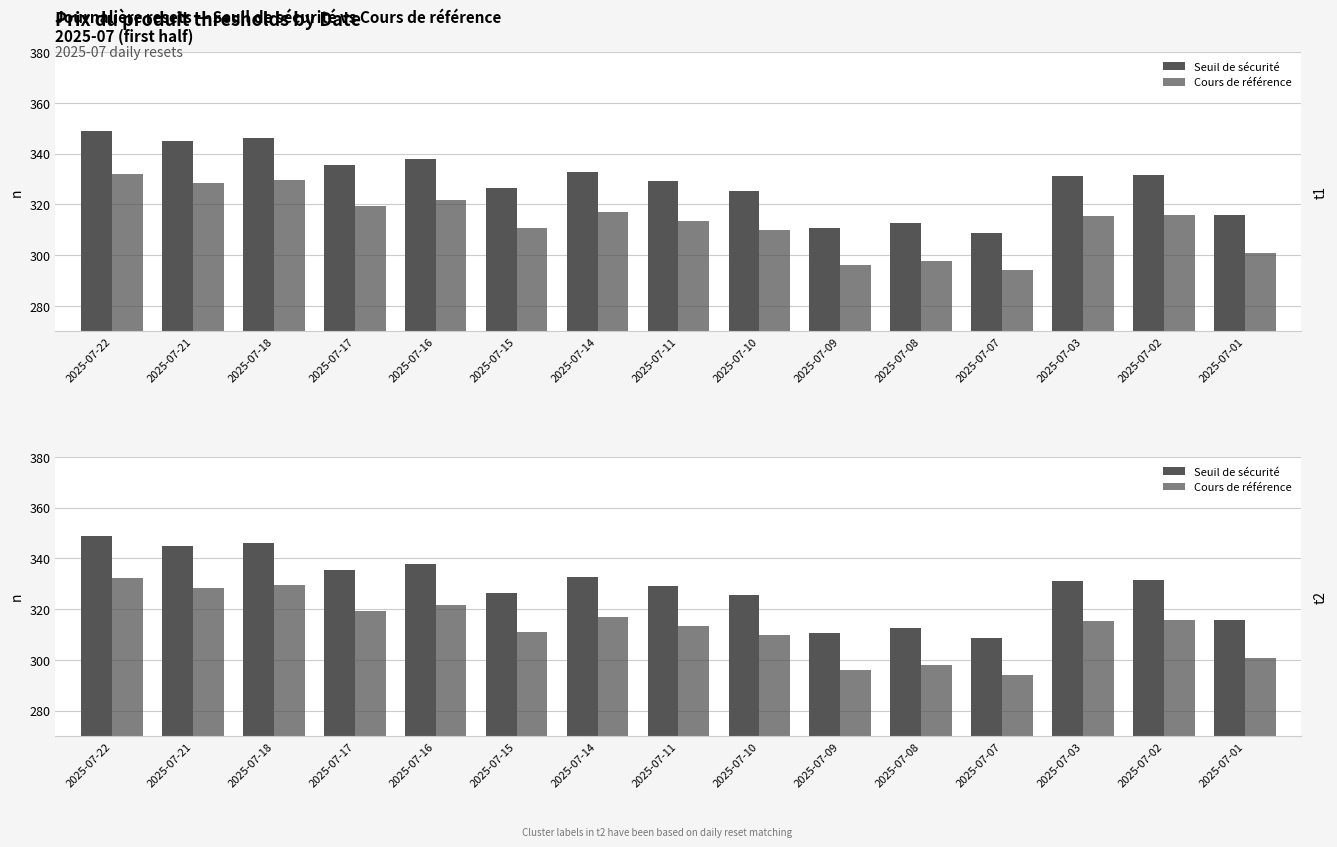

The value of Seuil de sécurité at 2025-07-10 is 519.3. True or false?

False